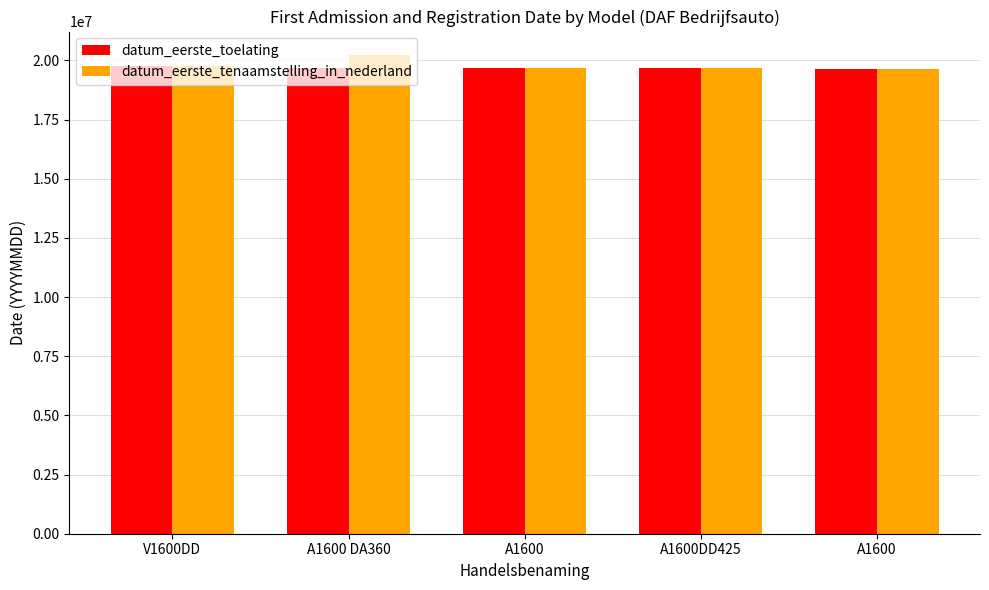

How many distinct data groups are displayed?

2